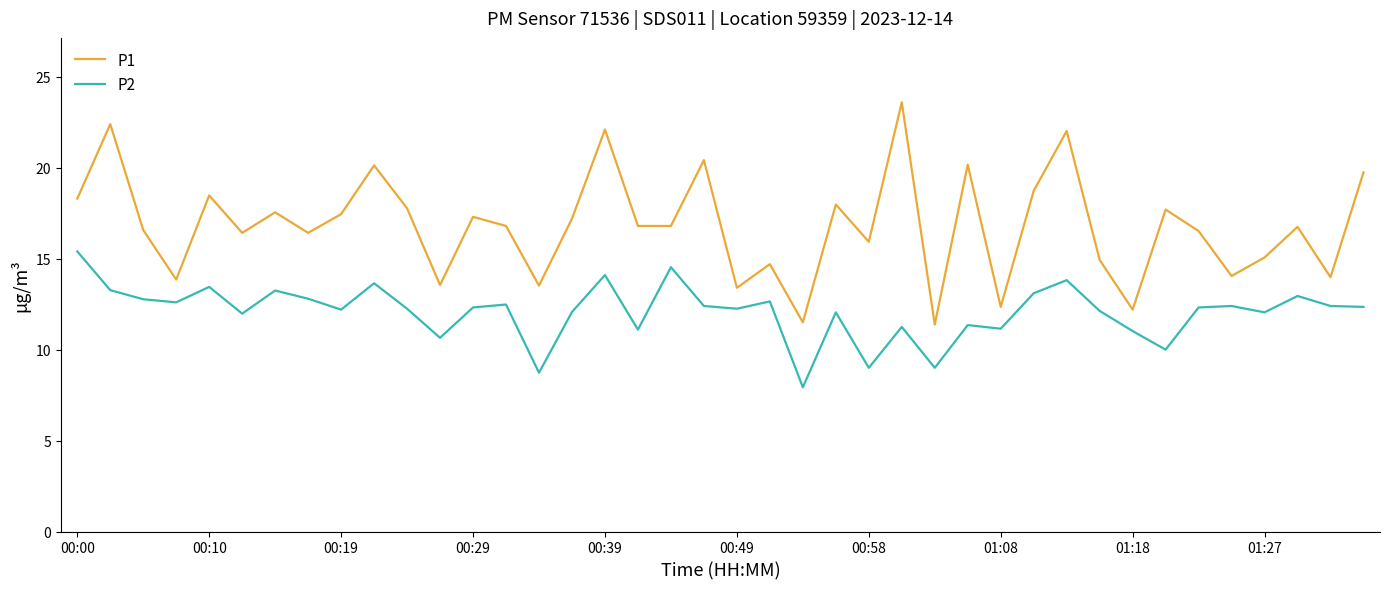

Which series has the widest spread of values?

P1